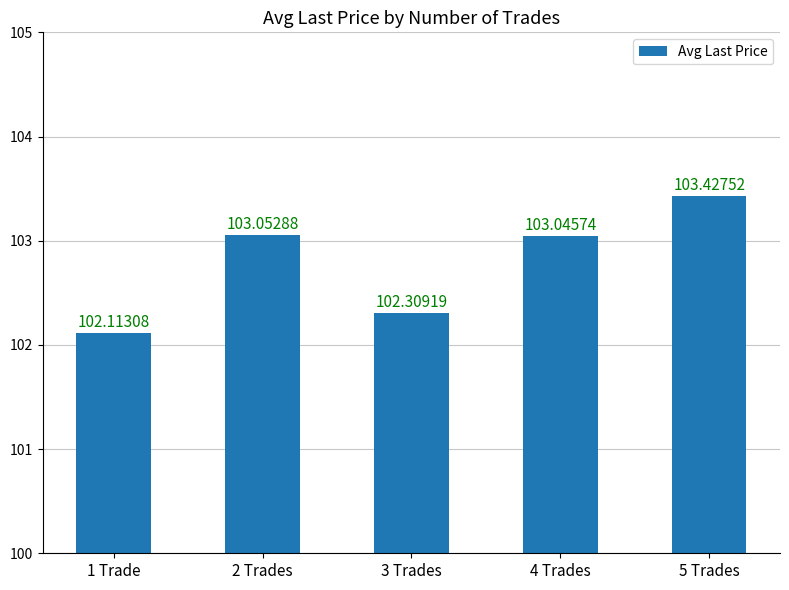

What is the greatest value displayed?

103.4